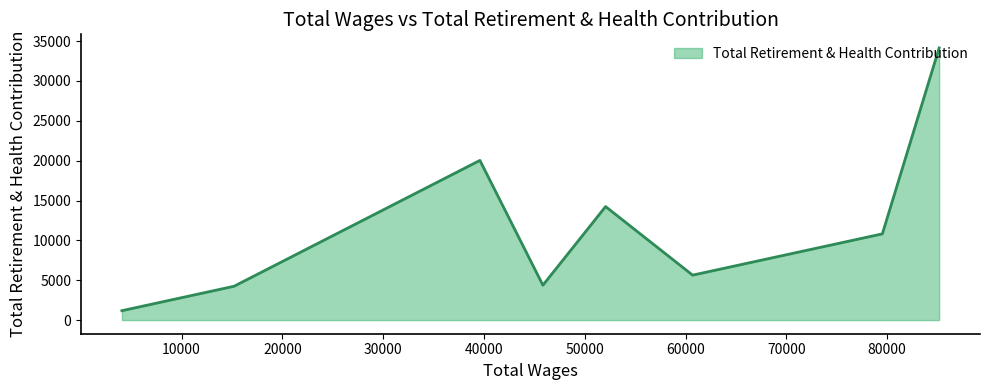

How many lines are shown in the chart?

1